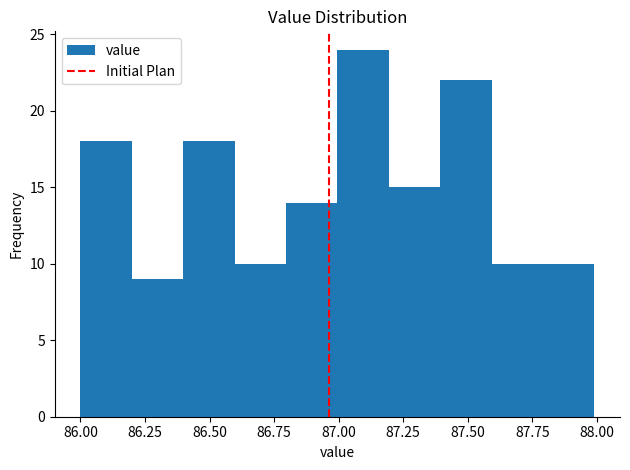

Around what value on the x-axis is the tallest bar? Give the approximate position of its centre, as read against the axis.

87.10